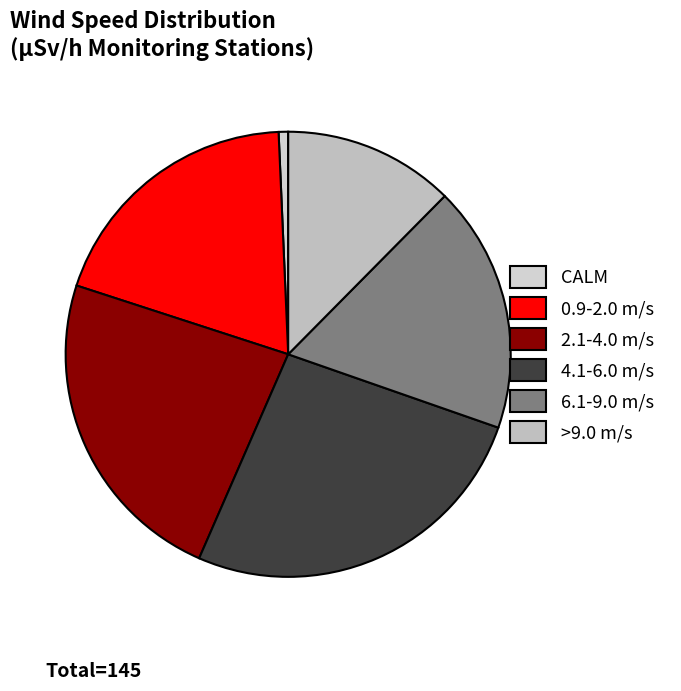

Rank the categories by value from highest to lowest.

4.1-6.0 m/s, 2.1-4.0 m/s, 0.9-2.0 m/s, 6.1-9.0 m/s, >9.0 m/s, CALM